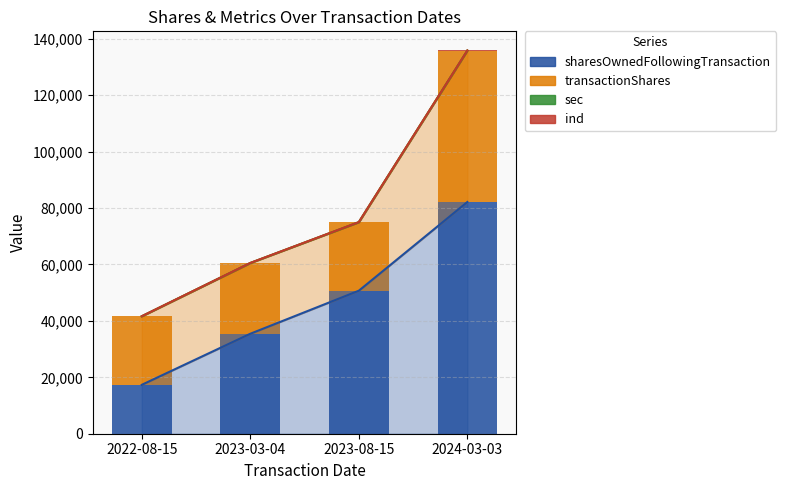

At which category does the chart reach its peak across all series?

2024-03-03